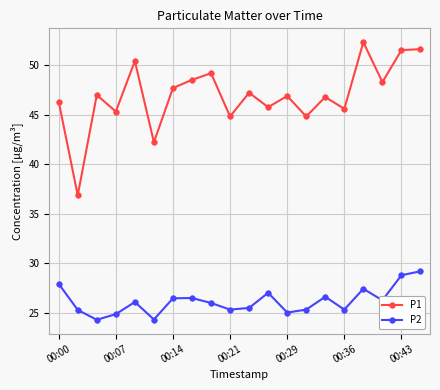

At how many categories does at least one series exceed 41?

19